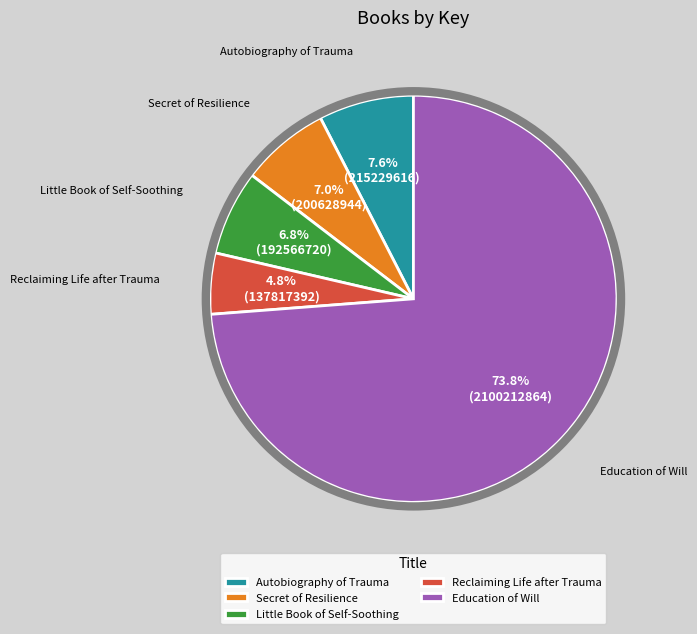

True or false: Autobiography of Trauma accounts for 8% of the total.

True